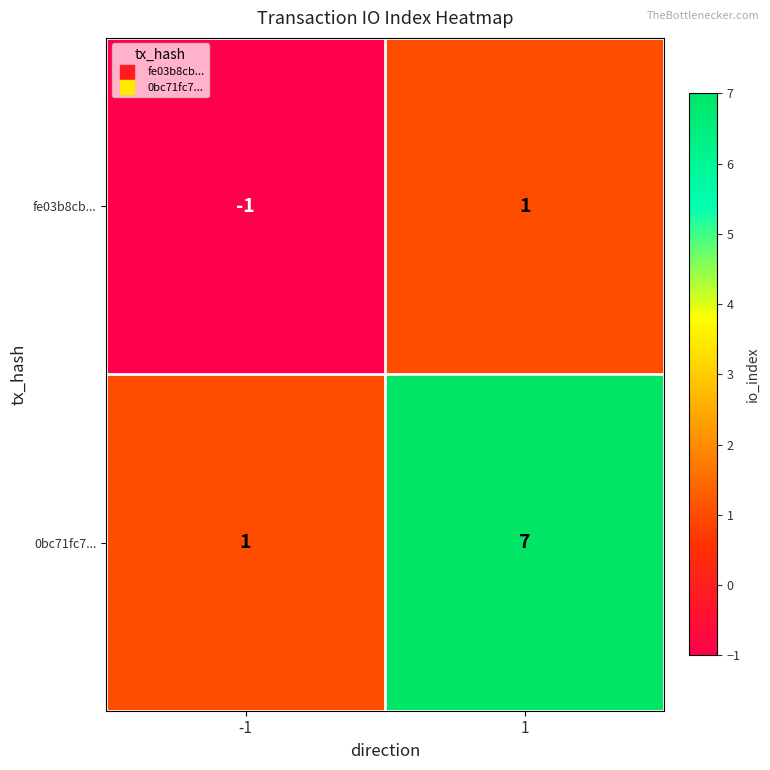

True or false: fe03b8cb... has a value of -1 at -1.

True